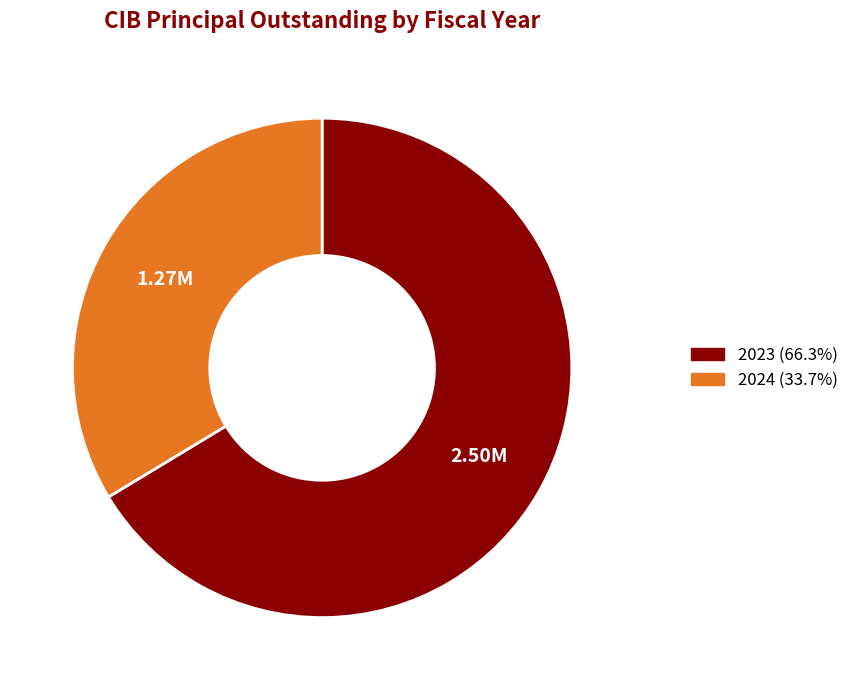

Is it true that 2024 is 34% of the pie?

True